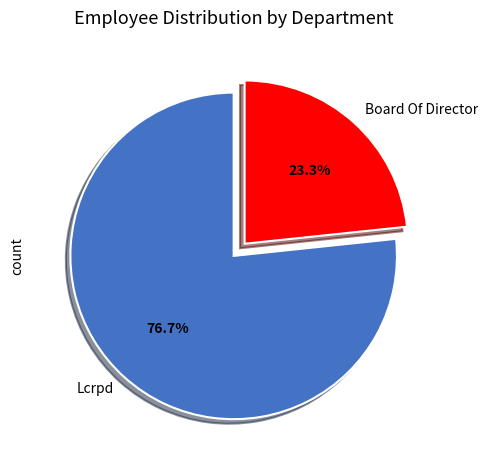

Count the number of slices in the pie.

2